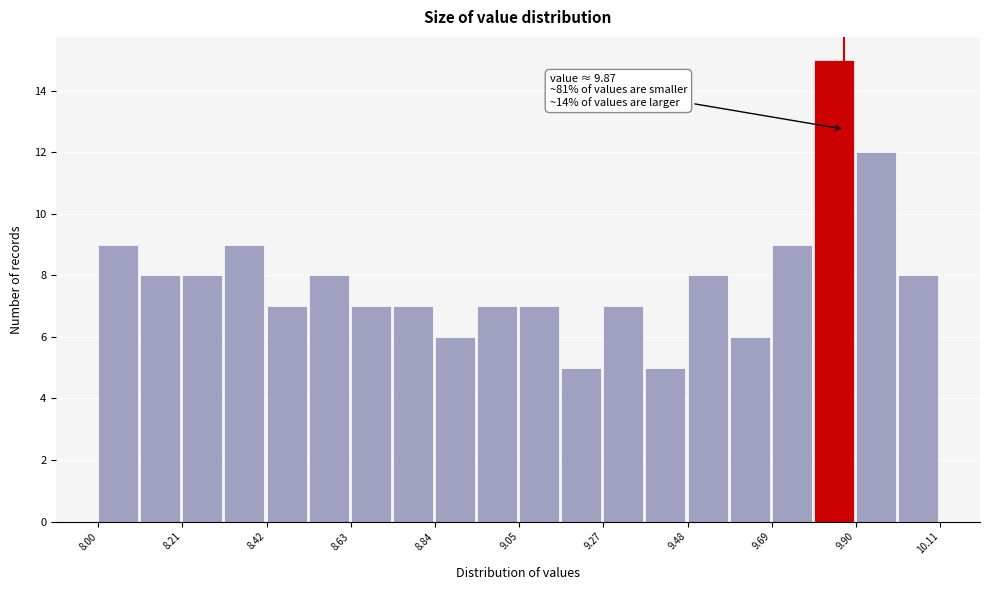

Around what value on the x-axis is the tallest bar? Give the approximate position of its centre, as read against the axis.

9.85